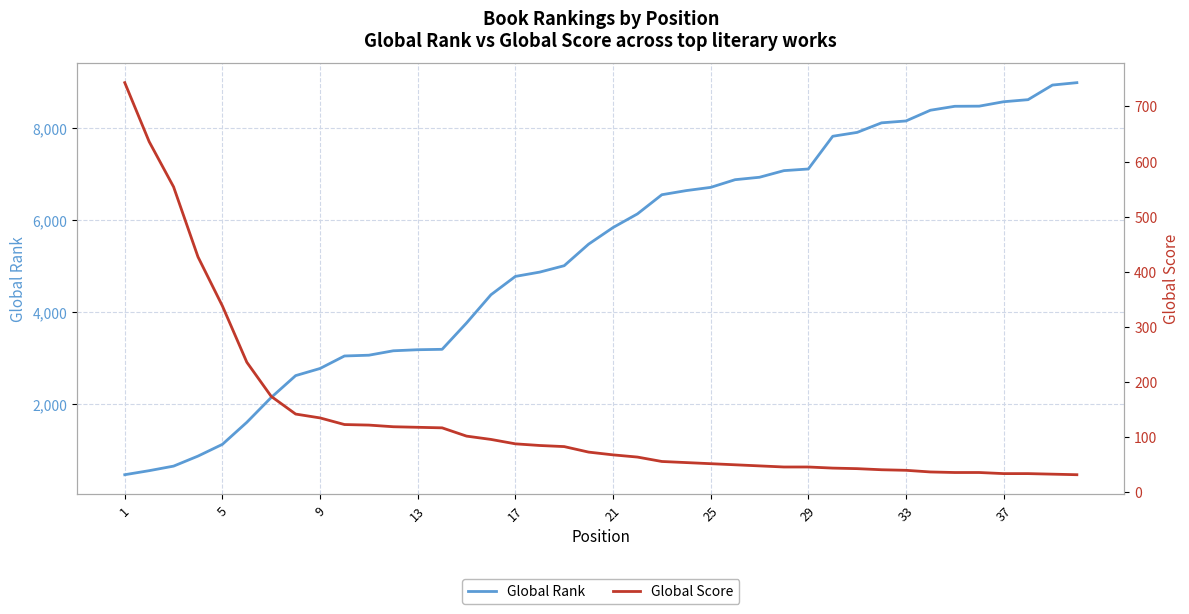

How many lines are shown in the chart?

2